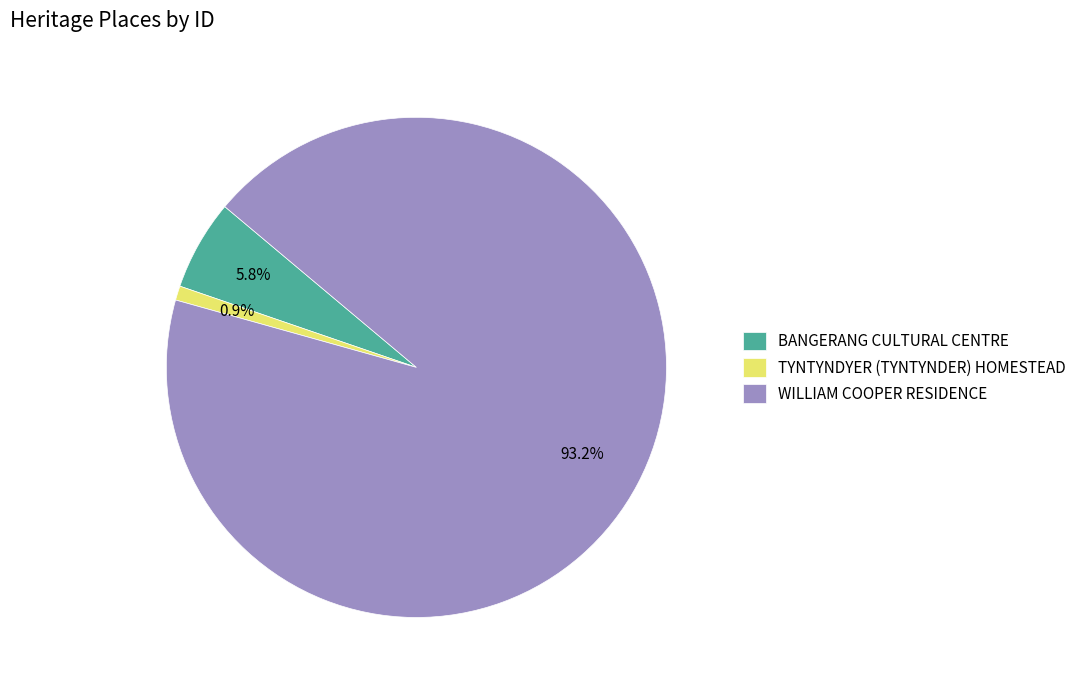

Count the number of slices in the pie.

3